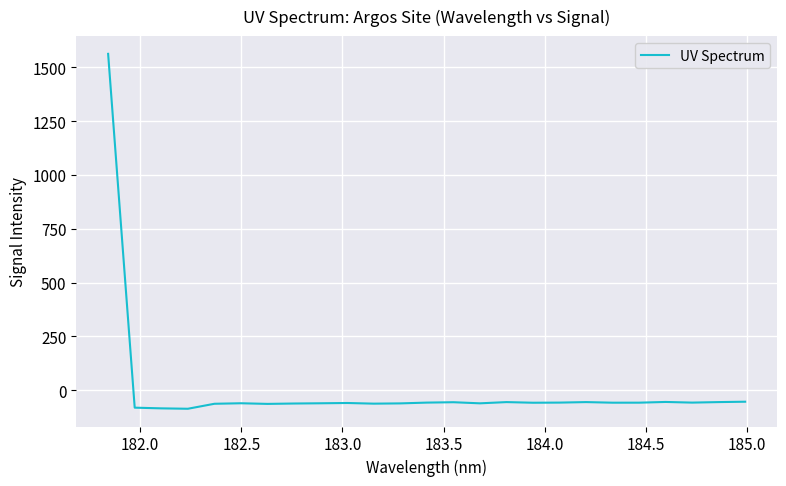

What is the minimum value shown in the chart?

-86.1